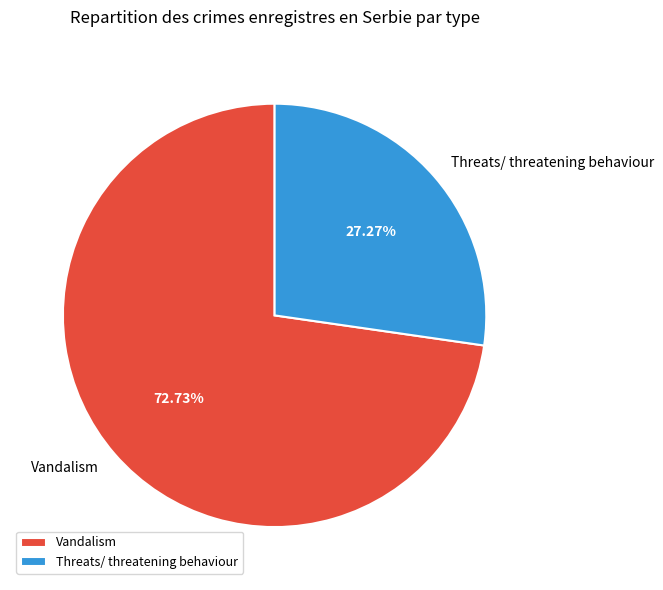

Approximately how many times larger is the value at Vandalism compared to Threats/ threatening behaviour?

2.7